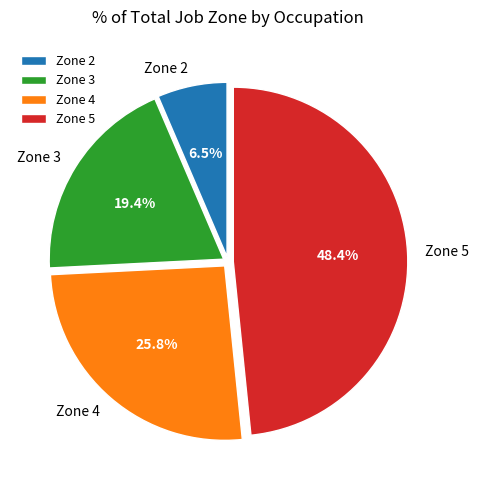

To the nearest percent, what is the difference between the largest and smallest slice percentages?

42%